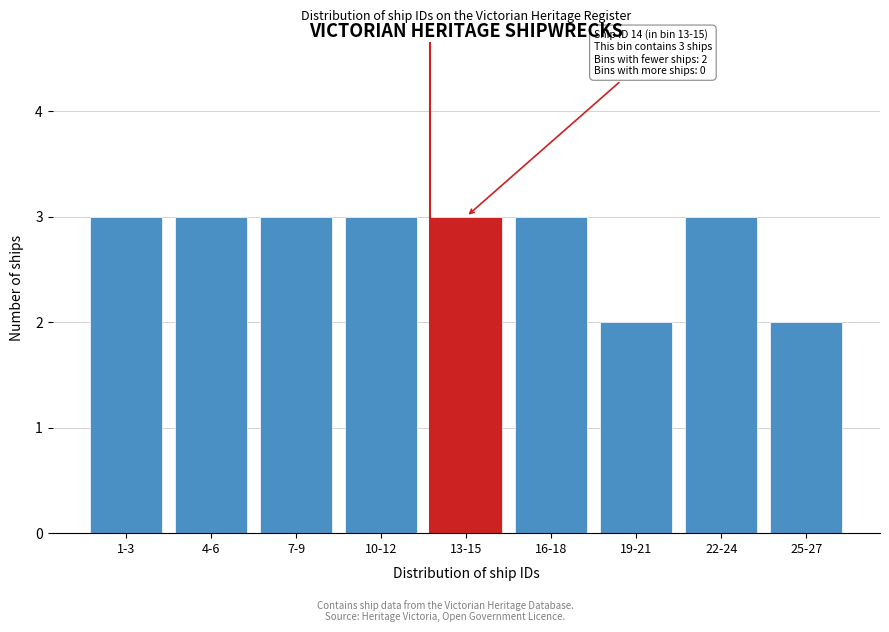

Reading right to left, transcribe all the data shown in this chart.

2	3	2	3	3	3	3	3	3